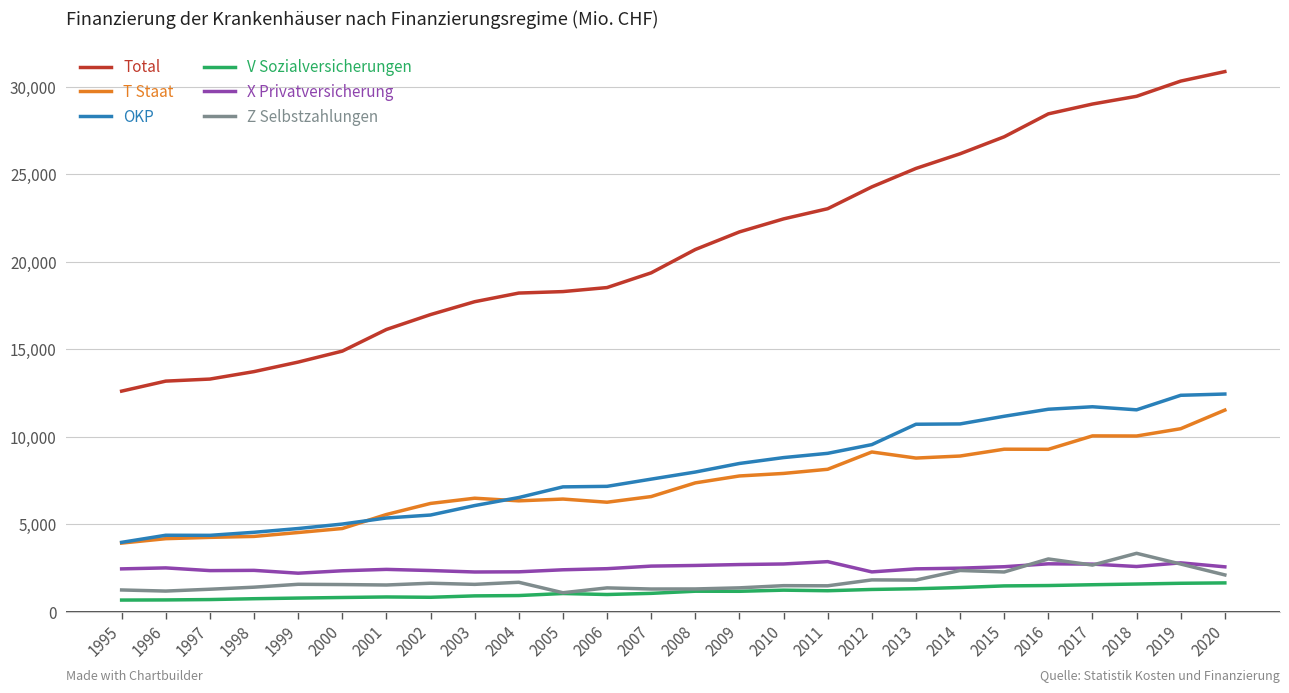

At which label does OKP reach its minimum?

1995